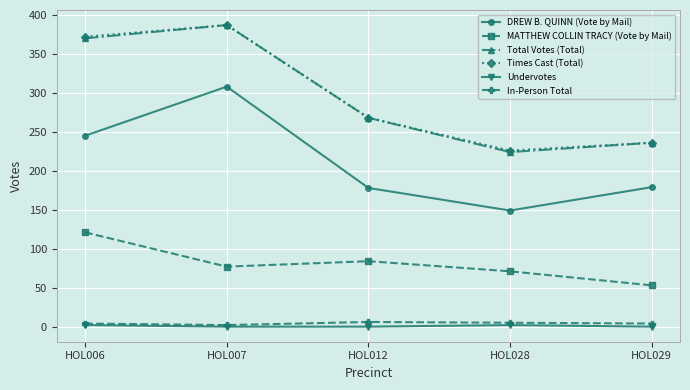

Between HOL007 and HOL028, which series saw the biggest shift?

Total Votes (Total)